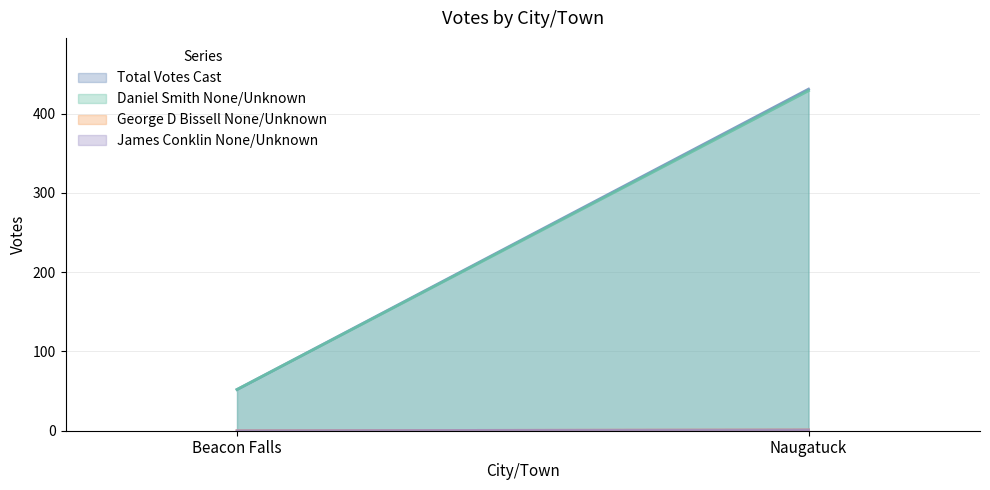

What is the value of the Daniel Smith None/Unknown point at the 2nd from the left?

429